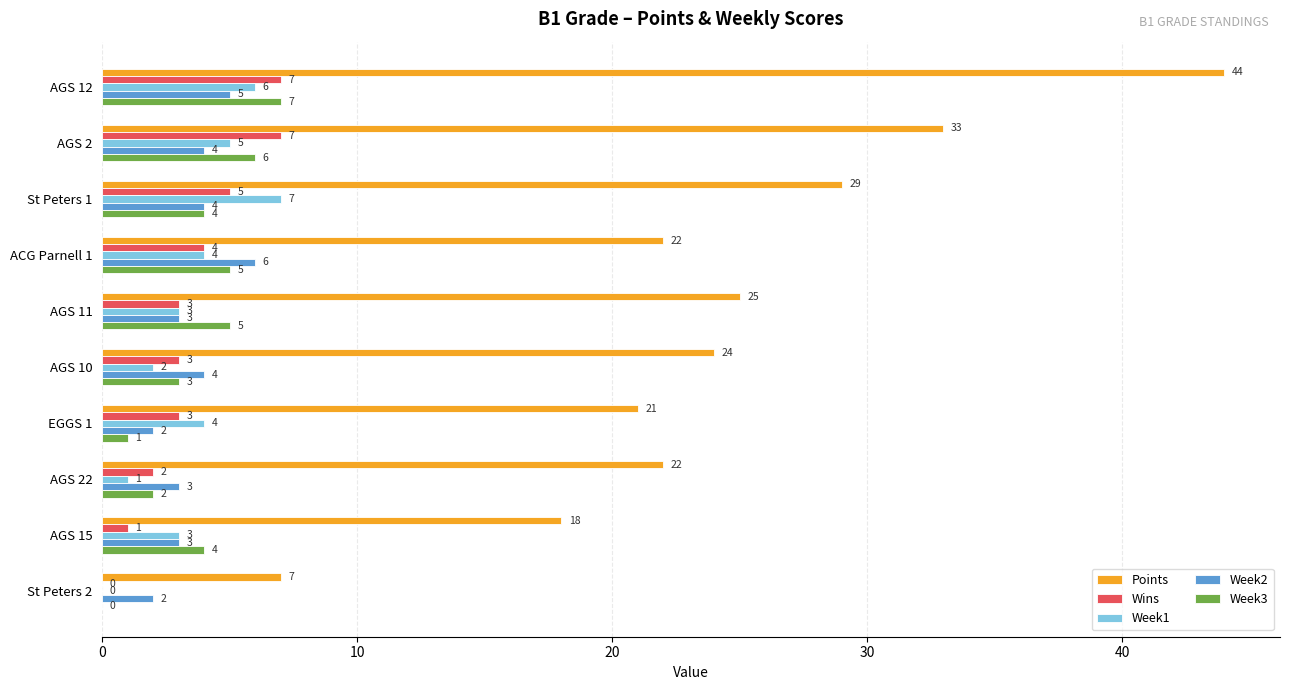

Which series changed the most between St Peters 1 and AGS 15?

Points